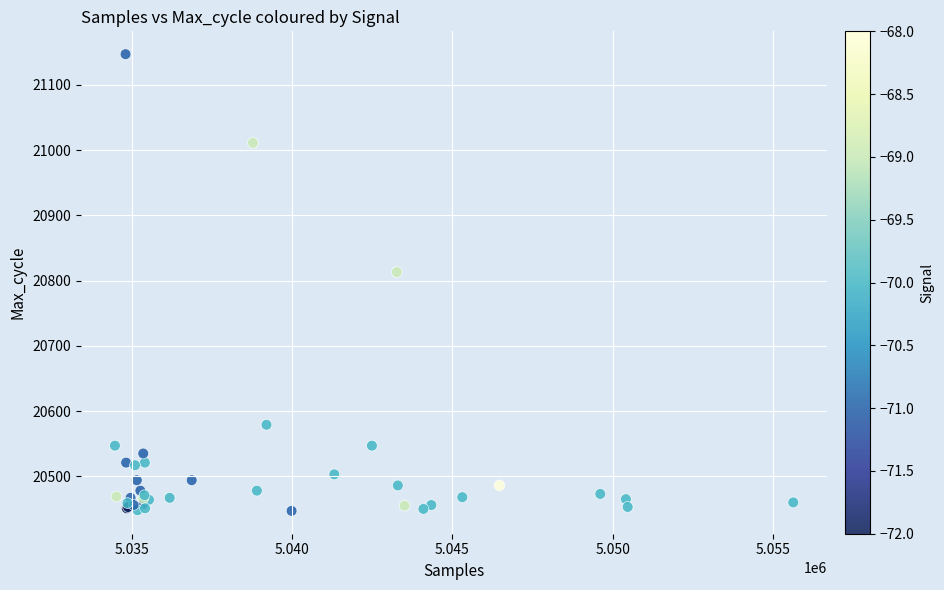

What Y value in the scatter plot is closest to 20797?

20813